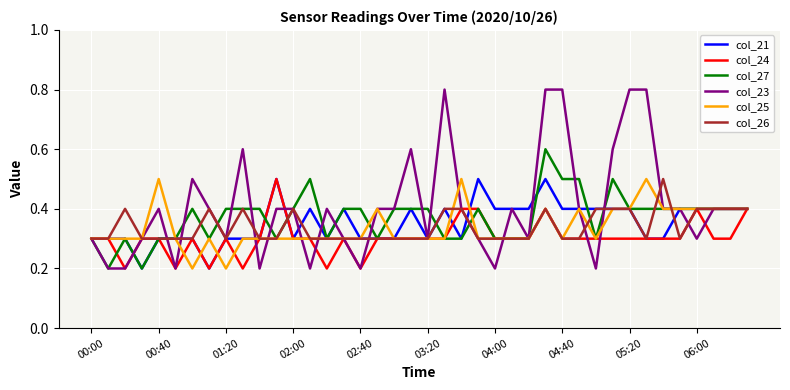

Count the col_24 values in the range 0 to 1.

40